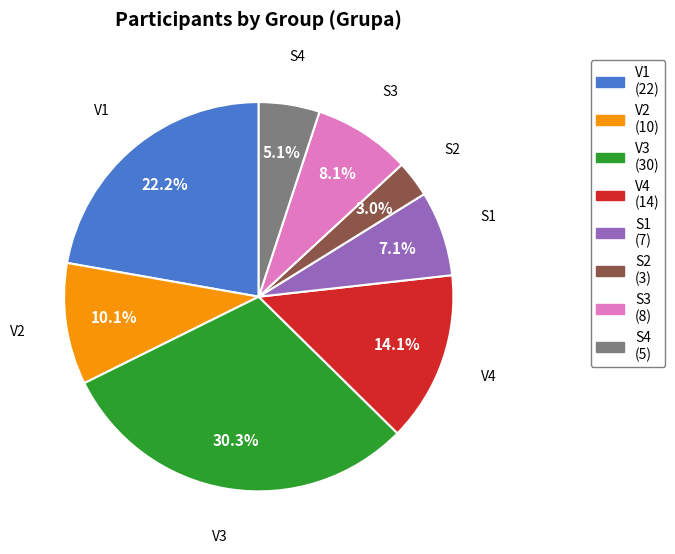

How many slices are in this pie chart?

8